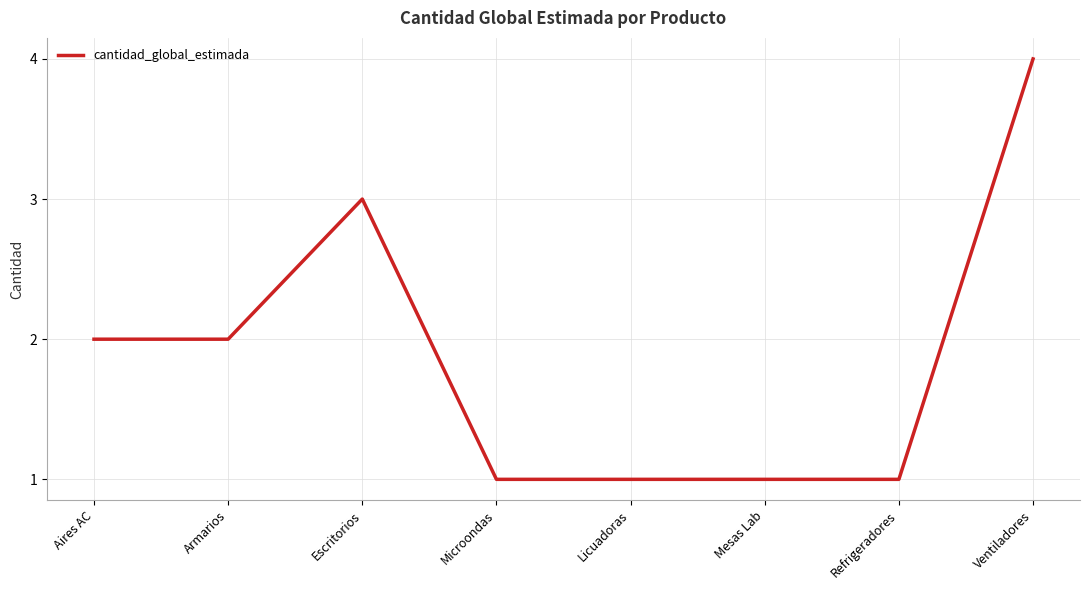

How many series are shown in this chart?

1